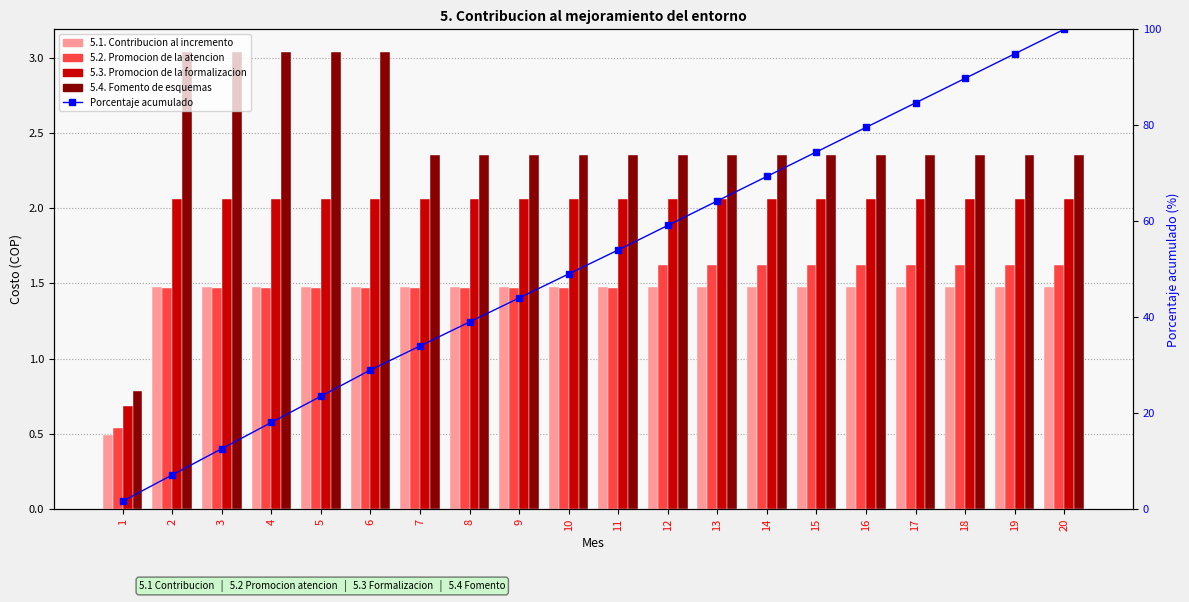

At which category is the sum across all series the highest?

20